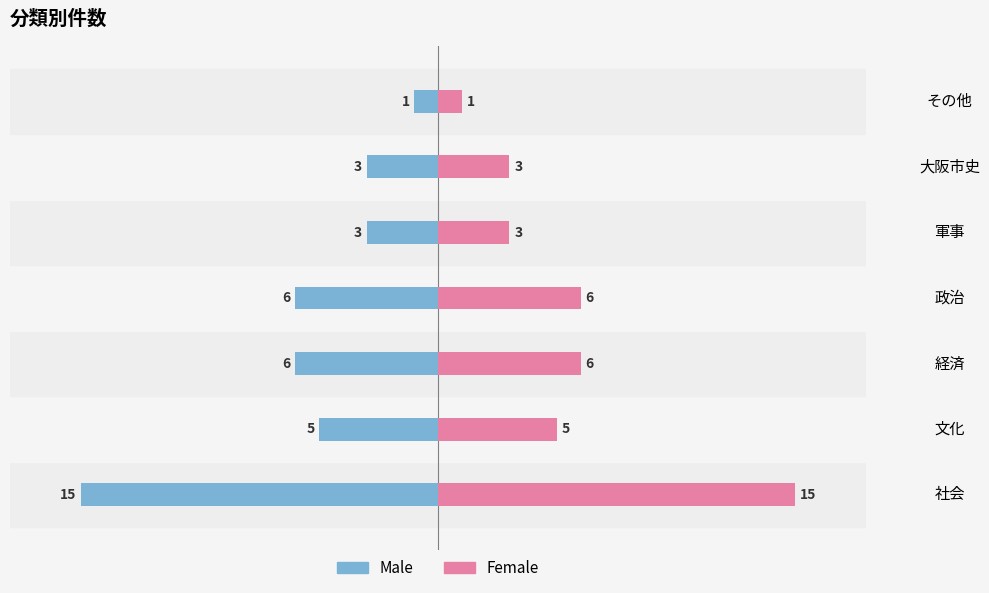

Is the value of Female at 軍事 greater than the value of Male at 政治?

Yes